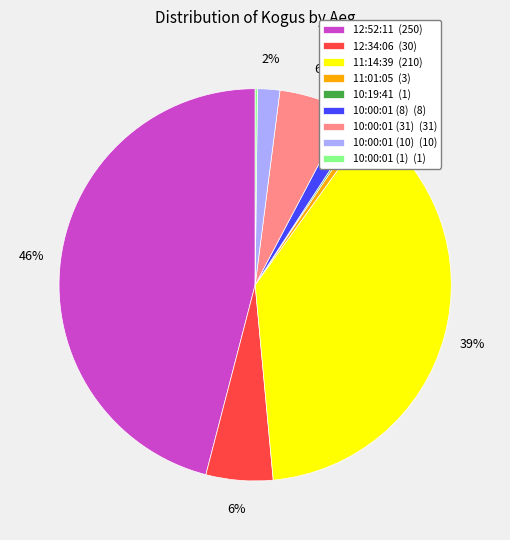

Is there a majority slice in this chart?

No